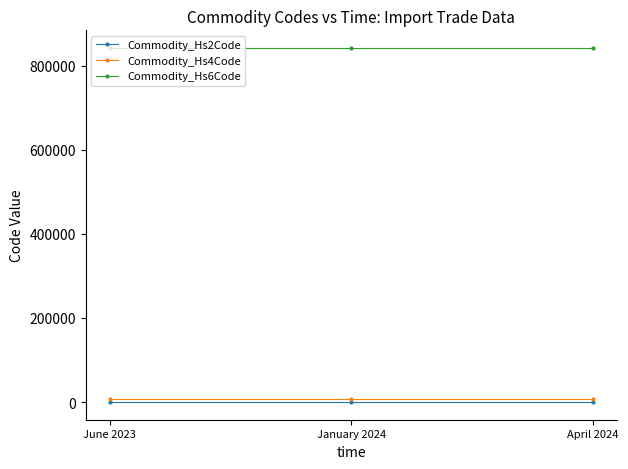

What is the label of the 2nd point from the right?

January 2024